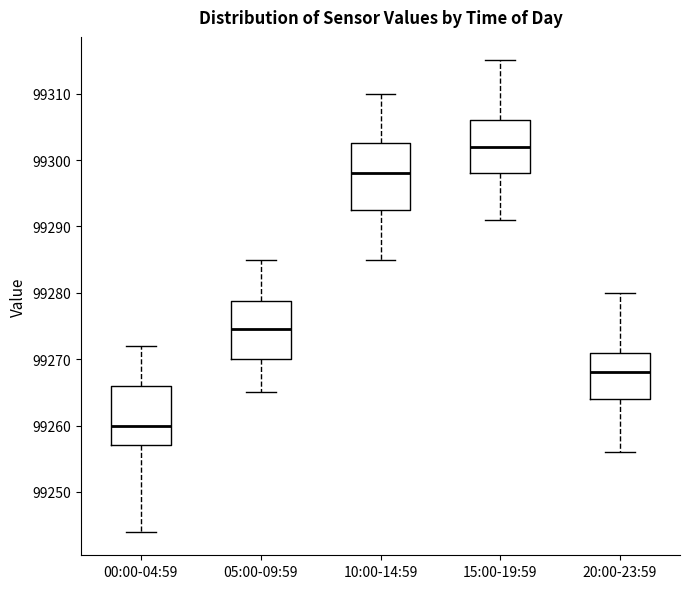

Reading left to right, read every box against the y-axis: the position of its median line, the range the box covers, and the ends of its whiskers. The values are not printed on the chart, so give them approximately, as read against the axis.

00:00-04:59: median 99260, box 99257 to 99266, whiskers 99244 to 99272
05:00-09:59: median 99275, box 99270 to 99279, whiskers 99265 to 99285
10:00-14:59: median 99298, box 99293 to 99303, whiskers 99285 to 99310
15:00-19:59: median 99302, box 99298 to 99306, whiskers 99291 to 99315
20:00-23:59: median 99268, box 99264 to 99271, whiskers 99256 to 99280